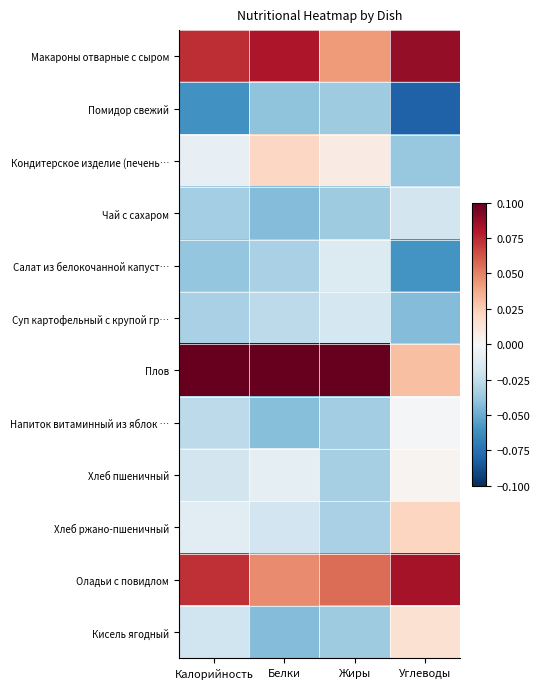

Between Белки and Углеводы, which series saw the biggest shift?

Плов